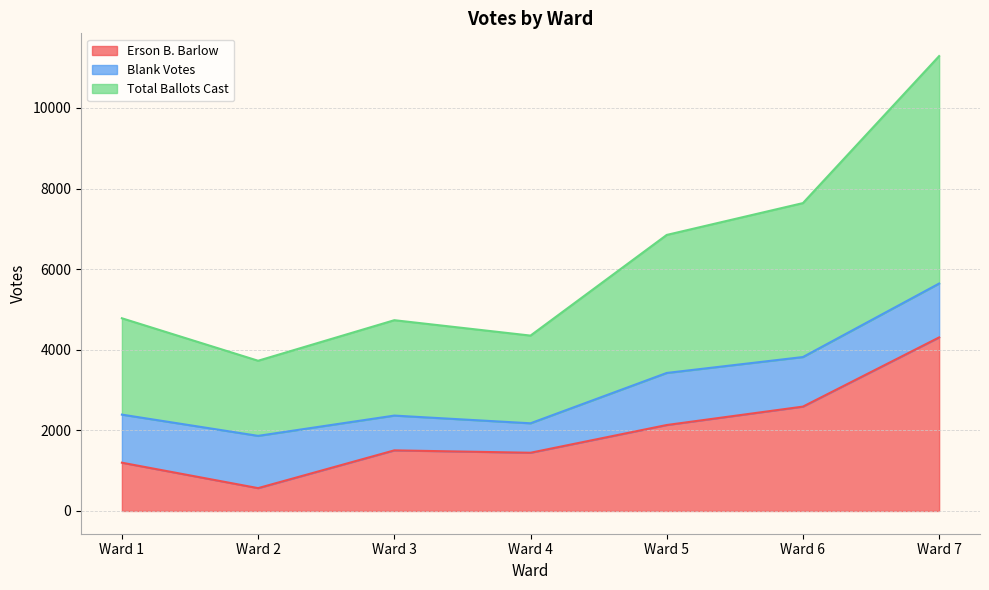

At which label does Erson B. Barlow reach its minimum?

Ward 2